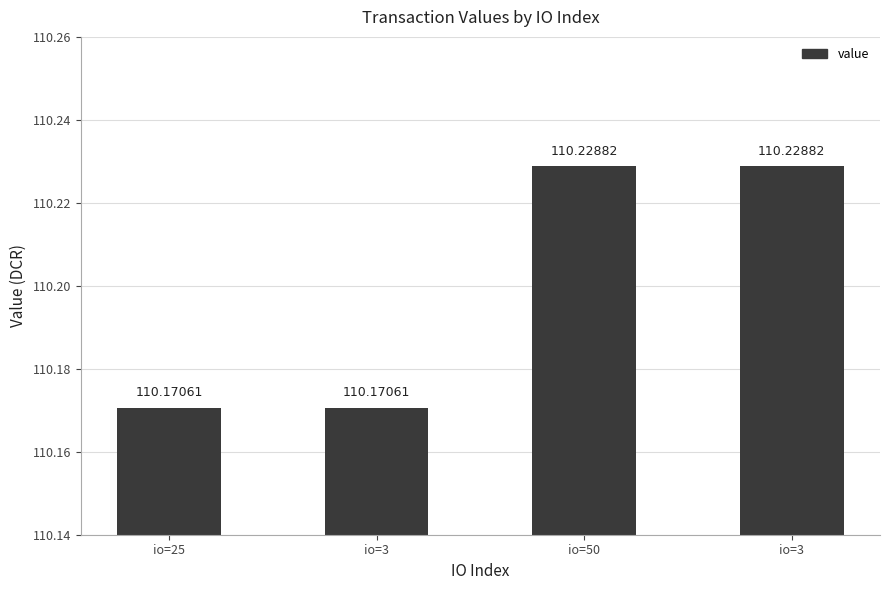

What is the difference between the maximum and second lowest values?

0.1